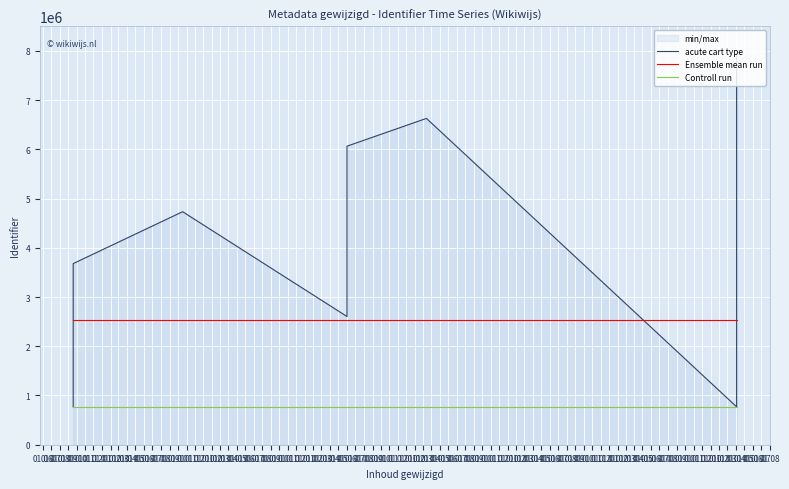

True or false: Ensemble mean run has more than 2 points higher than both neighbors.

False